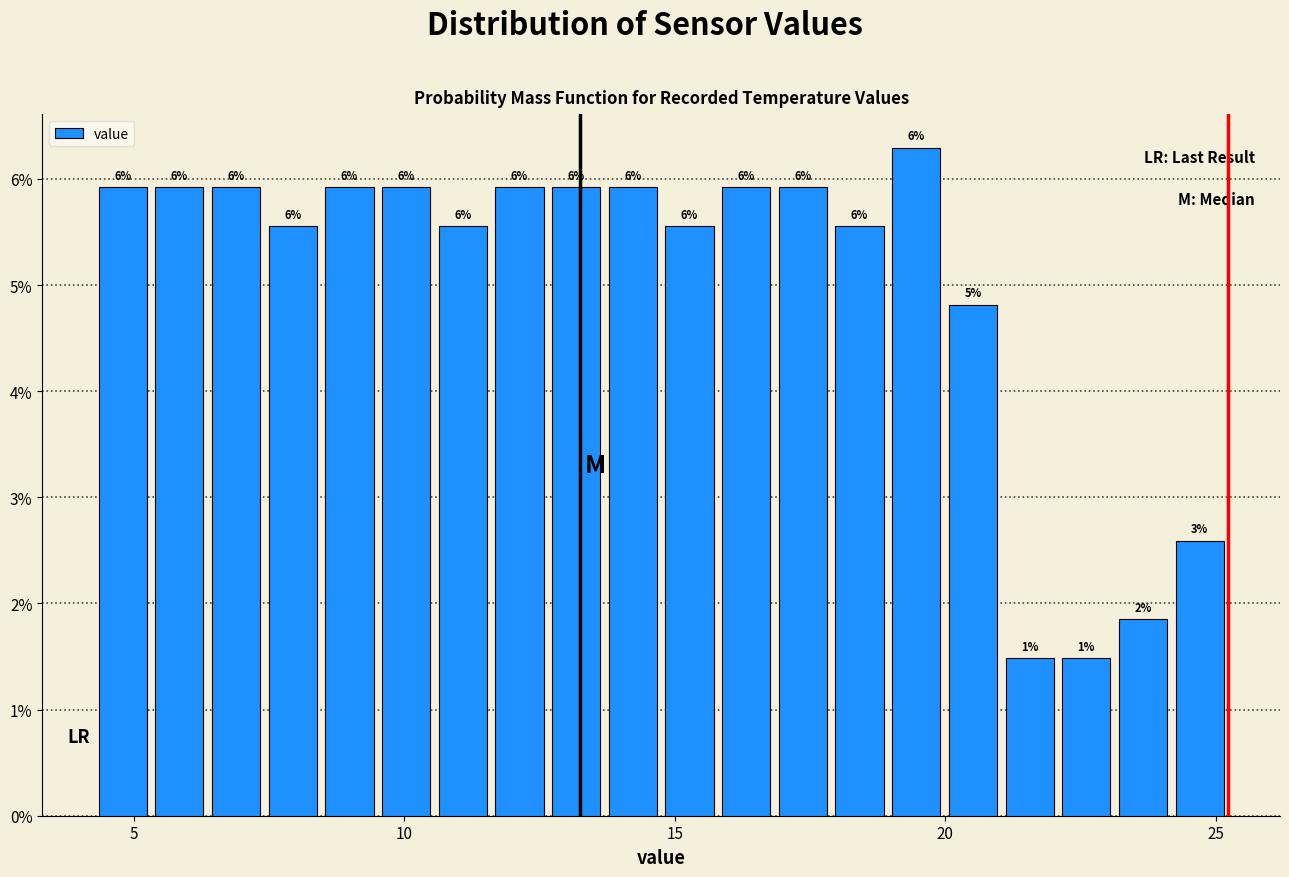

Read against the x-axis, roughly where is the centre of the tallest bar?

19.5